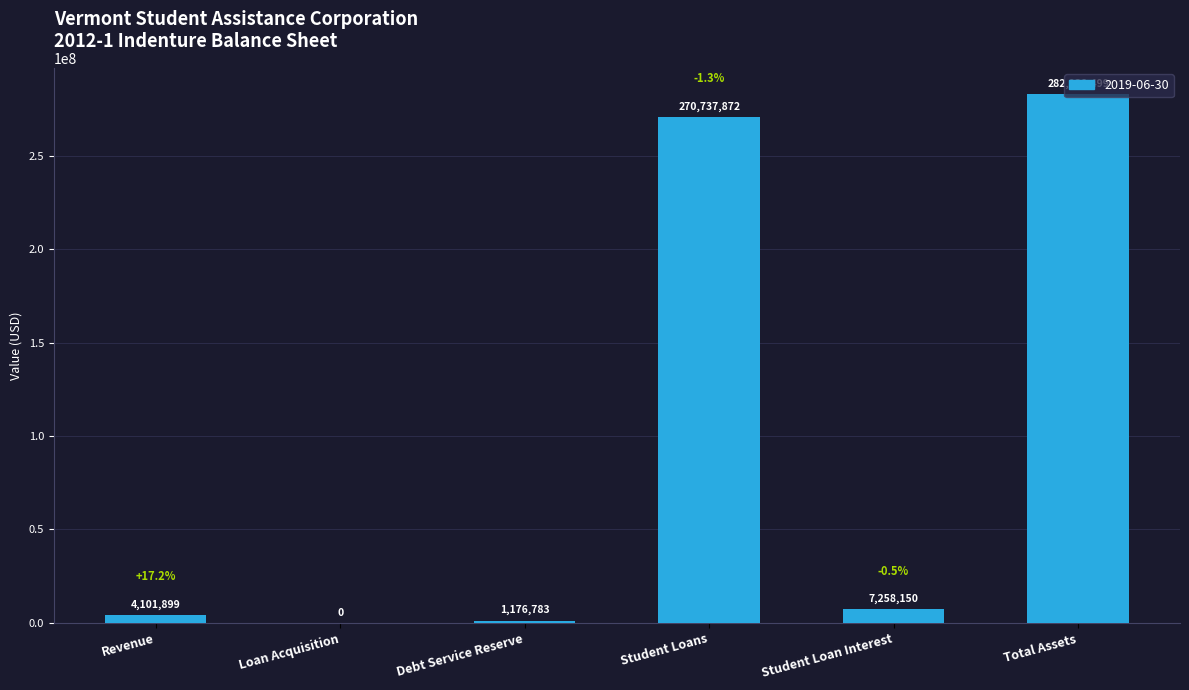

Is it true that the value at Student Loans is 270737871.7?

True